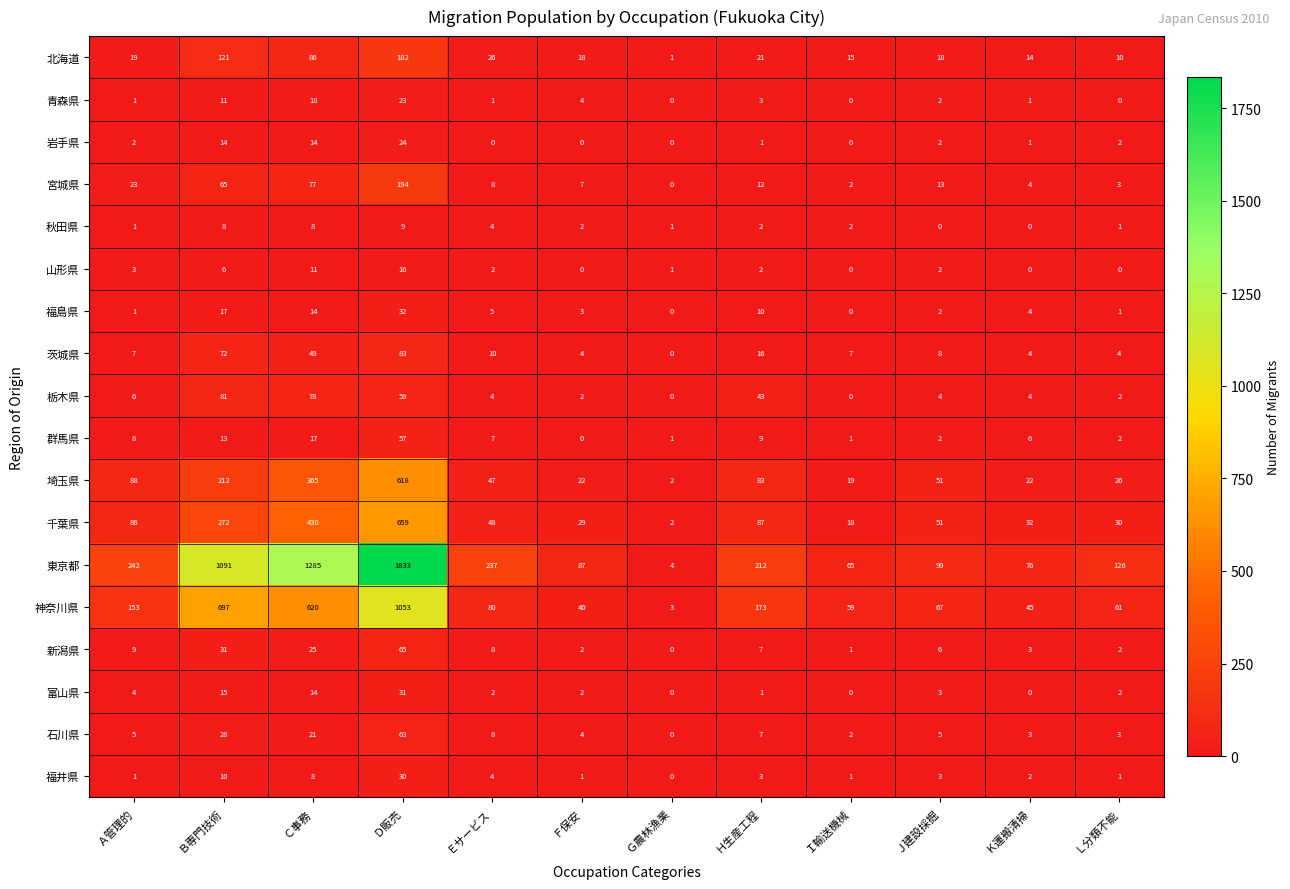

What is the sum of all 秋田県 values?

38